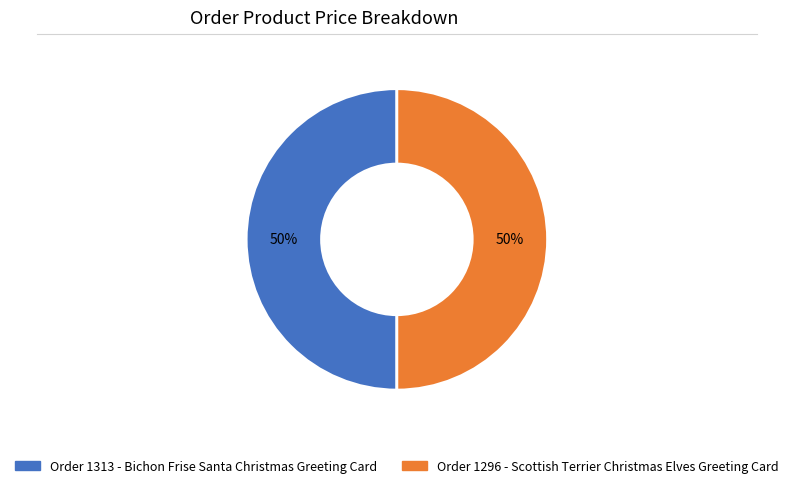

To the nearest percent, what is the average slice percentage?

50%